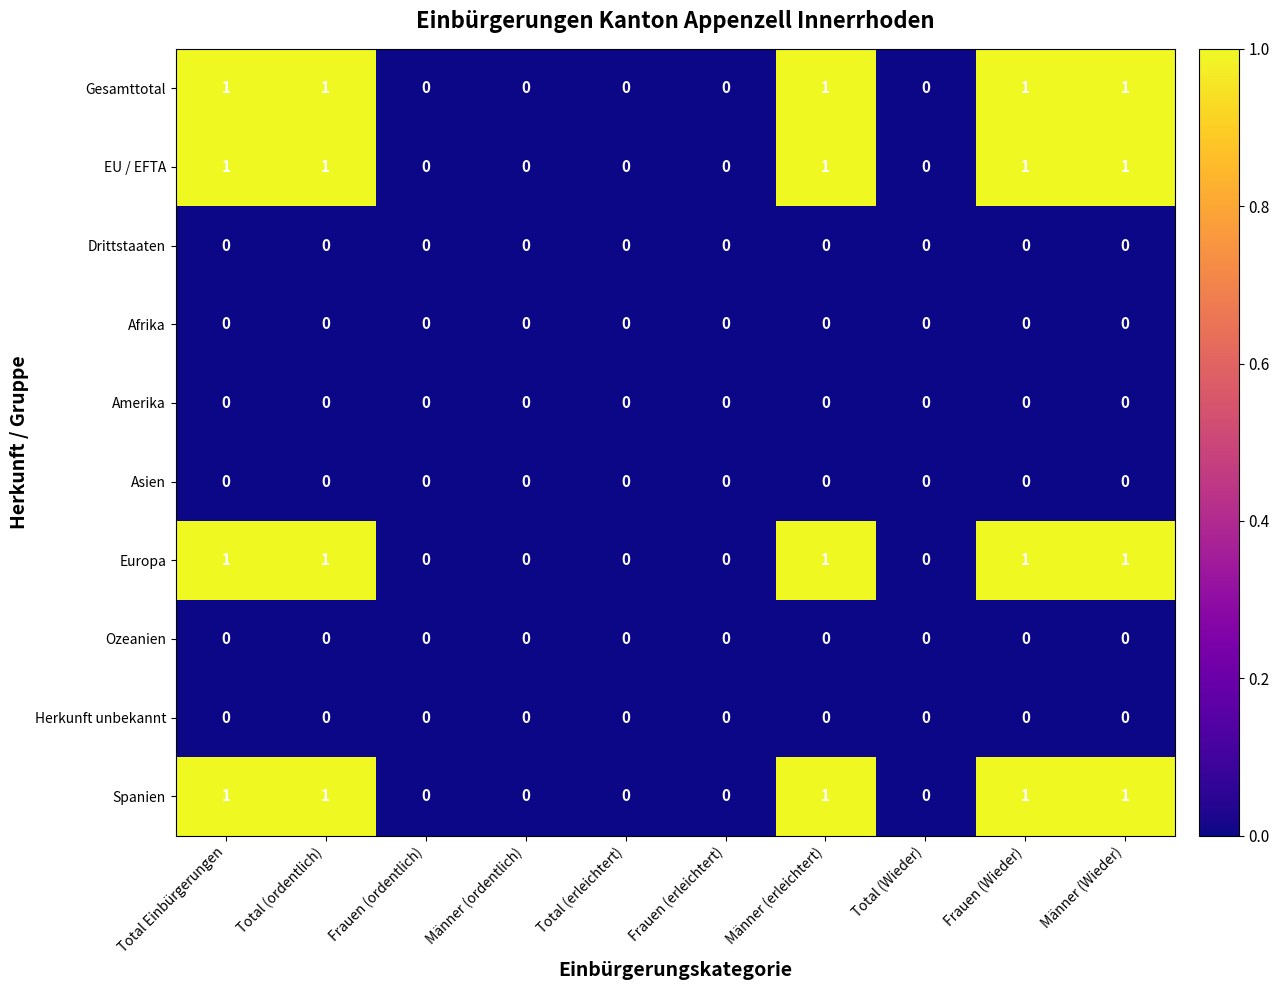

What is the sum of all Europa values?

5